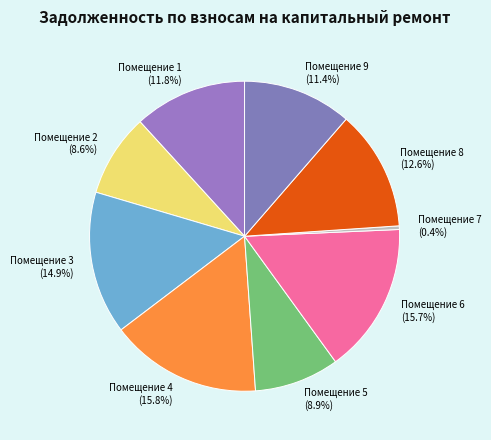

Is there any slice that represents more than half of the pie?

No